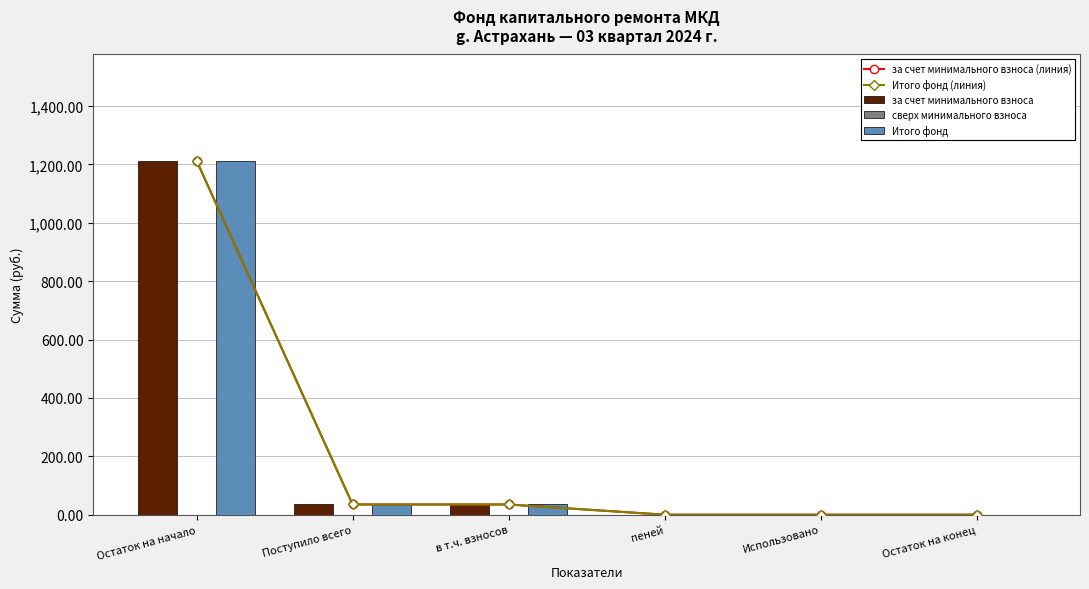

Reading left to right, what are all the values shown in this chart?

за счет минимального взноса (линия): Остаток на начало=1212.7	Поступило всего=35.0	в т.ч. взносов=35.0	пеней=0.0	Использовано=0.0	Остаток на конец=0.0
Итого фонд (линия): Остаток на начало=1212.7	Поступило всего=35.0	в т.ч. взносов=35.0	пеней=0.0	Использовано=0.0	Остаток на конец=0.0
за счет минимального взноса: Остаток на начало=1212.7	Поступило всего=35.0	в т.ч. взносов=35.0	пеней=0.0	Использовано=0.0	Остаток на конец=0.0
сверх минимального взноса: Остаток на начало=0.0	Поступило всего=0.0	в т.ч. взносов=0.0	пеней=0.0	Использовано=0.0	Остаток на конец=0.0
Итого фонд: Остаток на начало=1212.7	Поступило всего=35.0	в т.ч. взносов=35.0	пеней=0.0	Использовано=0.0	Остаток на конец=0.0